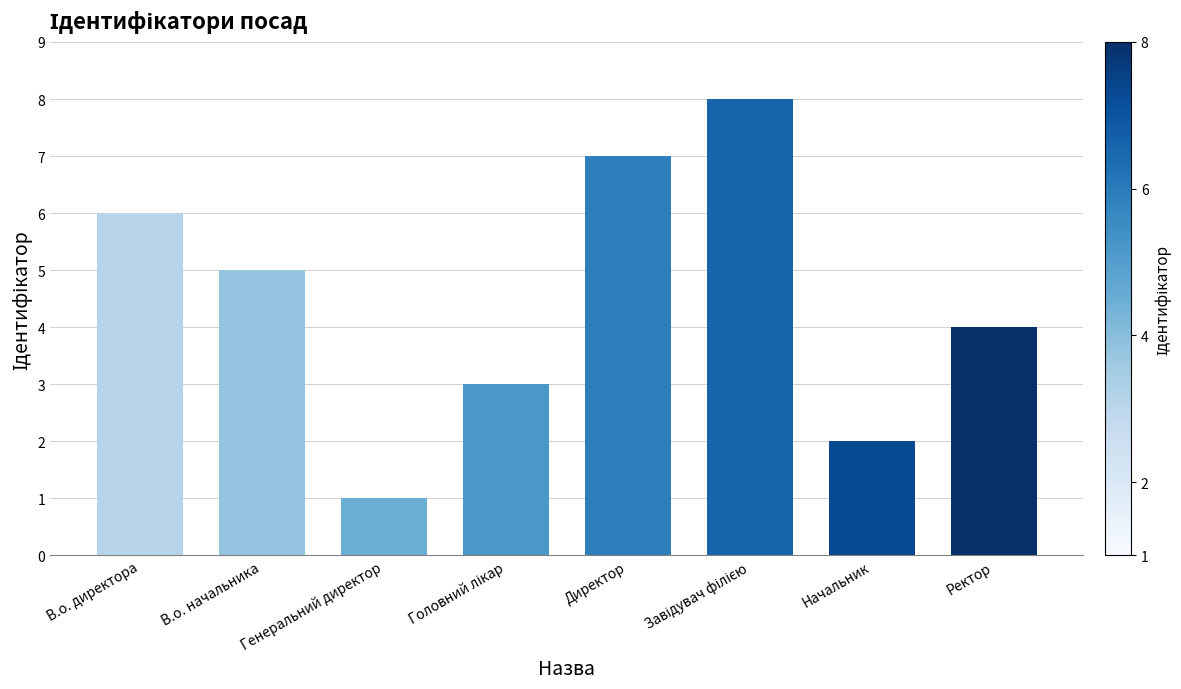

At which label is the value closest to 4?

Ректор